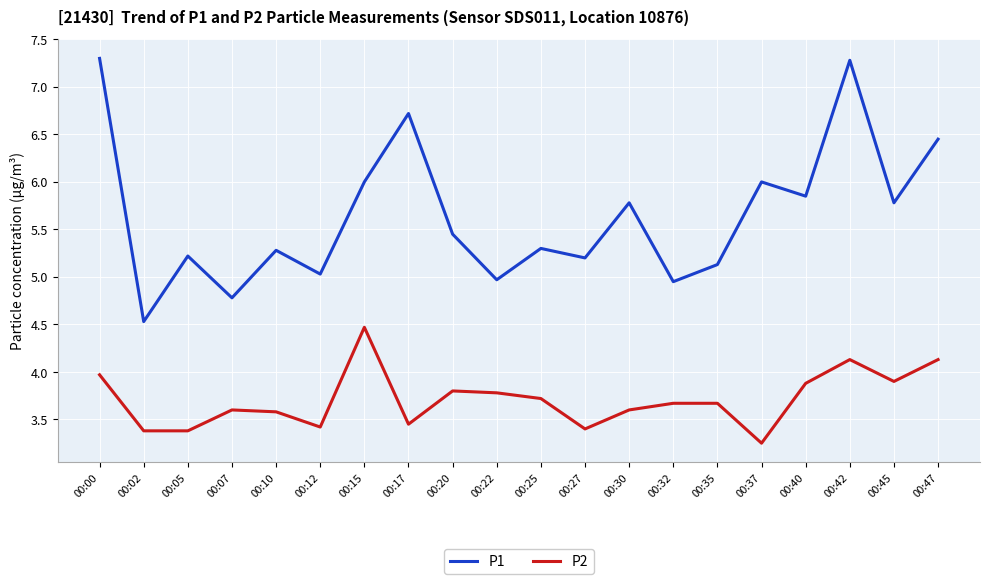

Is the value of P2 at 00:15 greater than the value of P1 at 00:30?

No